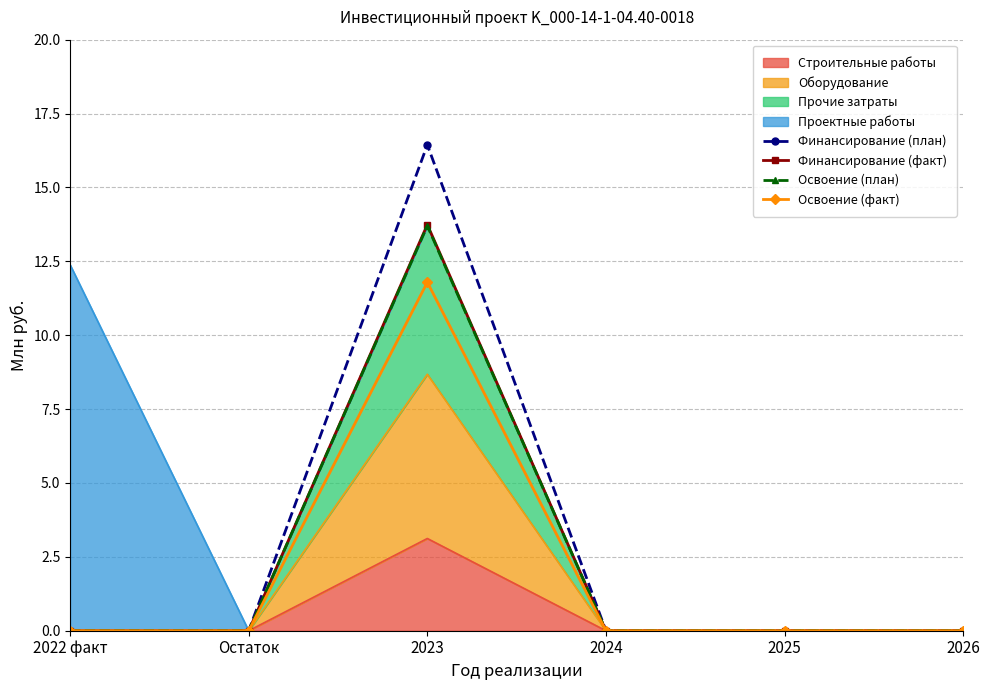

The value of Финансирование (план) at 2026 is 0.0. True or false?

True